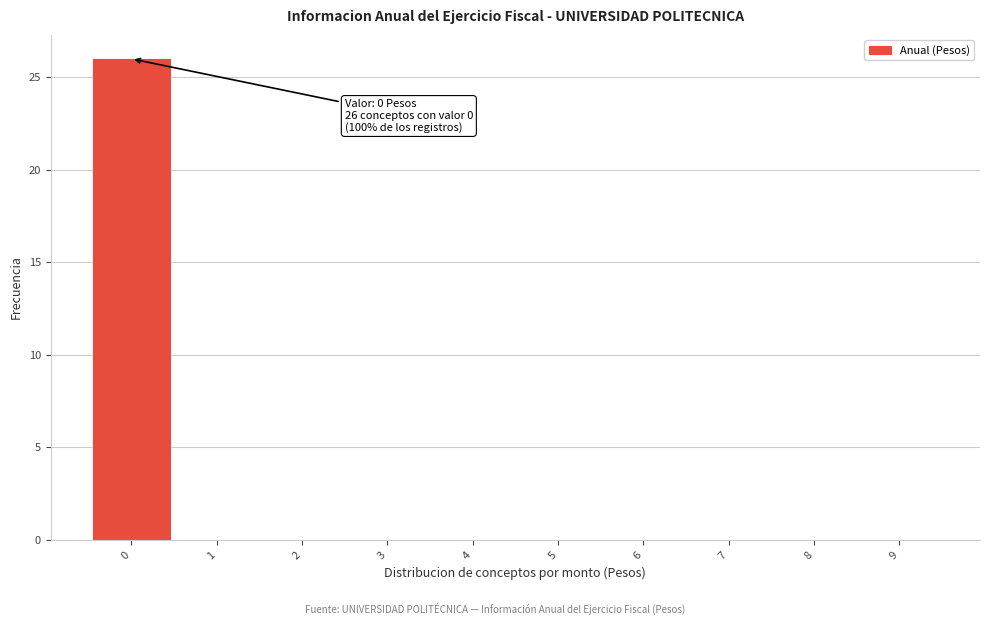

Over which range of the x-axis is the bar tallest?

-0.5 to 0.5